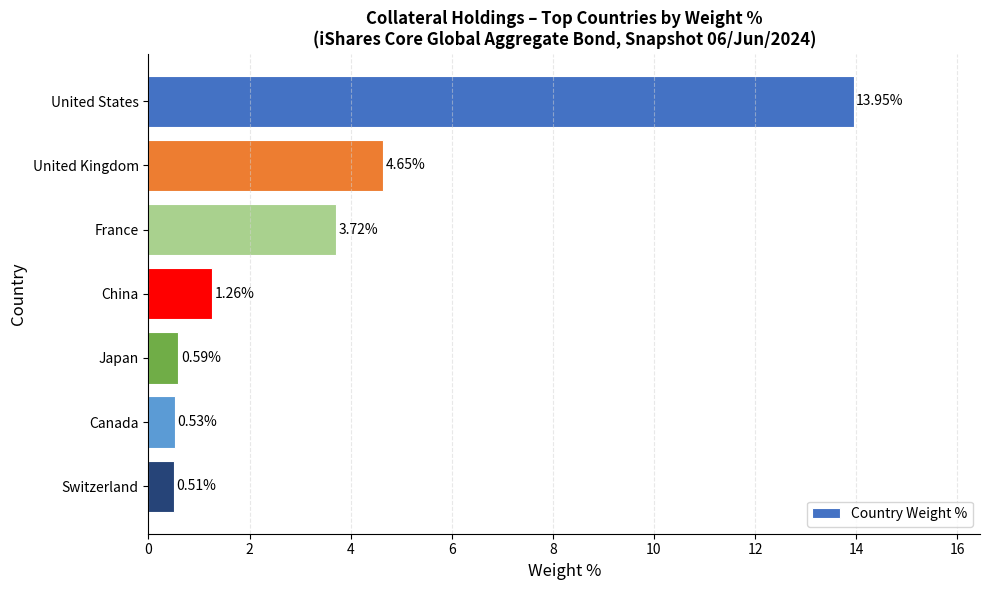

At which label is the value closest to 7?

United Kingdom